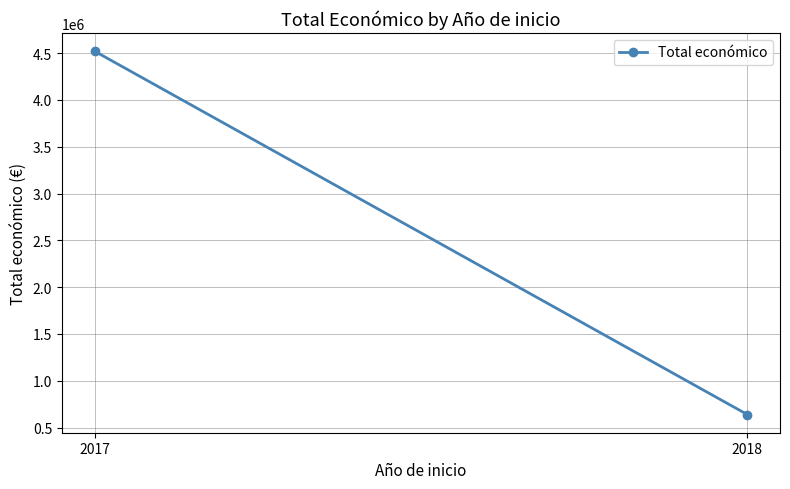

How many data points are less than 4520649?

1